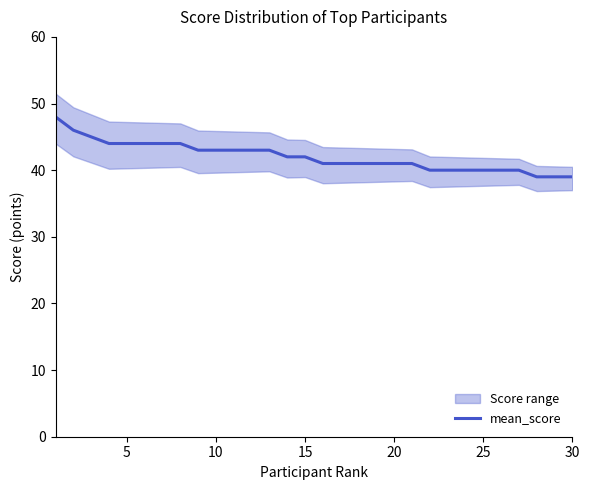

The mean_score series shows 41 at 20. True or false?

True